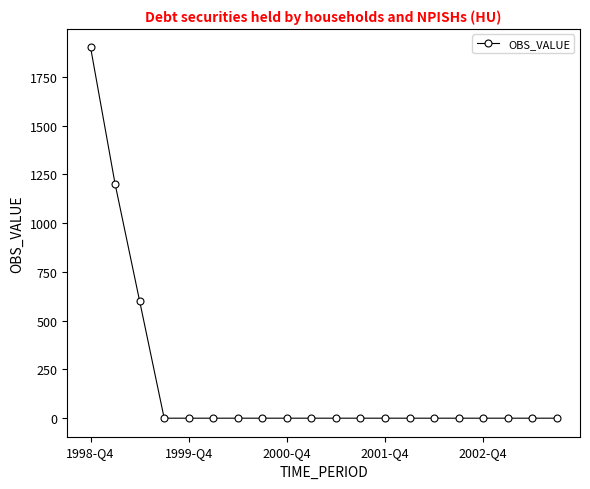

What is the difference between the maximum and second lowest values?

1900